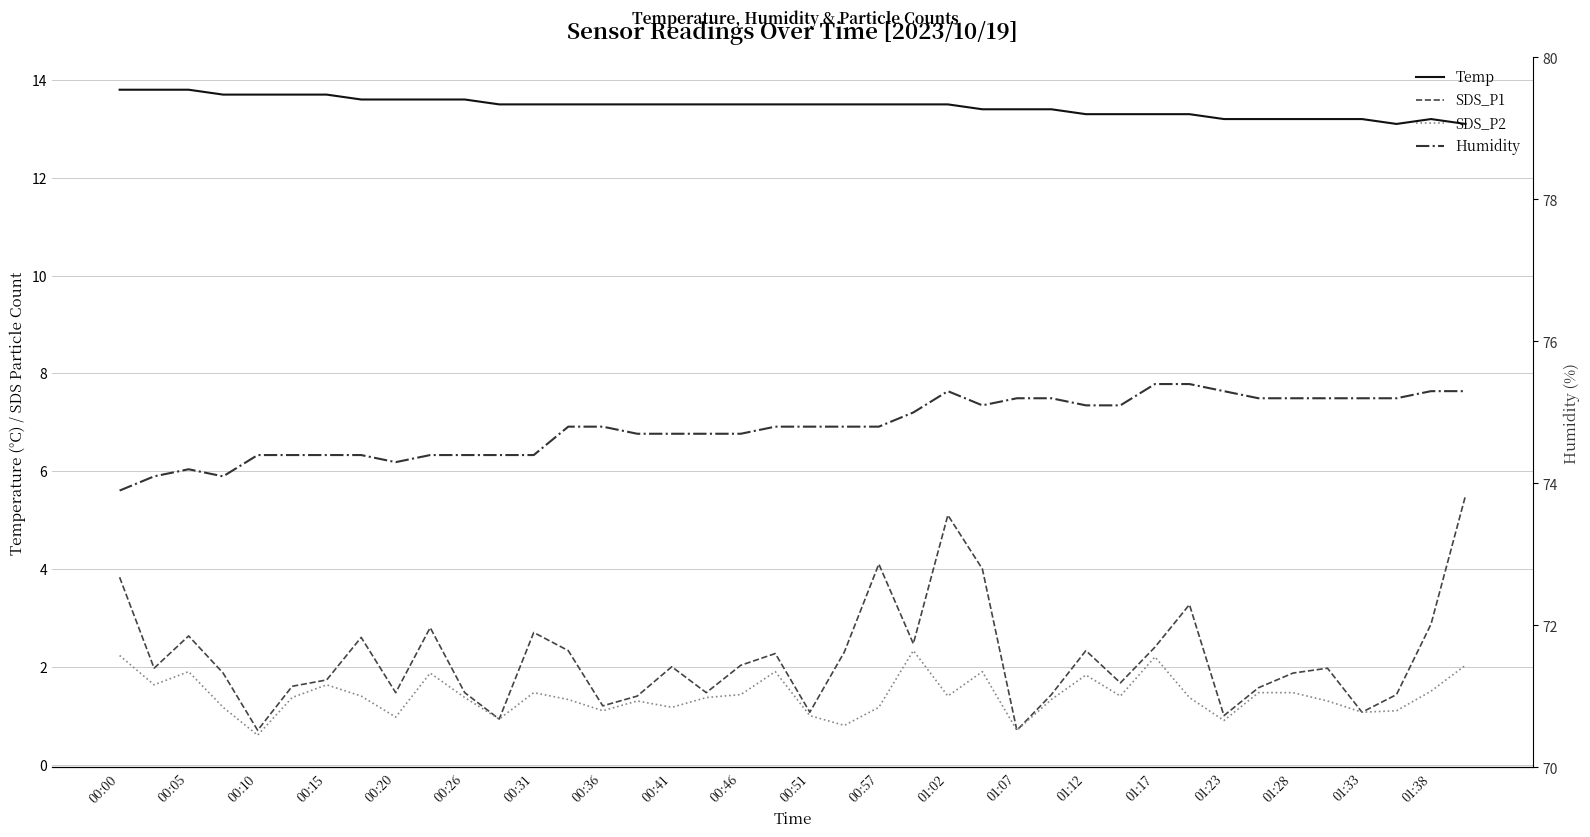

What is the value of the SDS_P2 point at the 39th from the left?

1.5